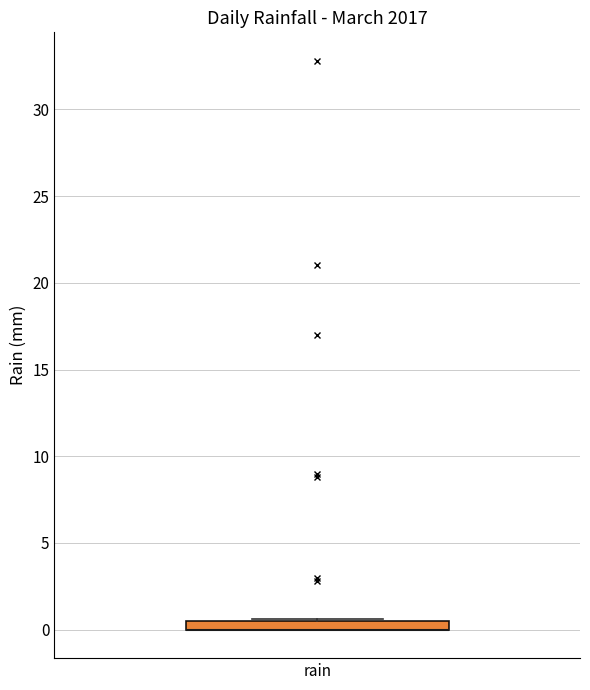

Where is the upper edge of the box for rain on the y-axis? The values are not printed on the chart, so give them approximately, as read against the axis.

0.5